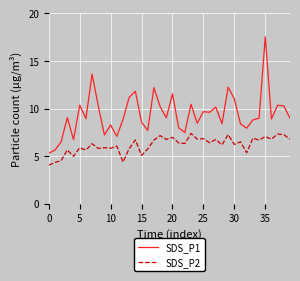

Rank the series by their average value, from highest to lowest.

SDS_P1, SDS_P2